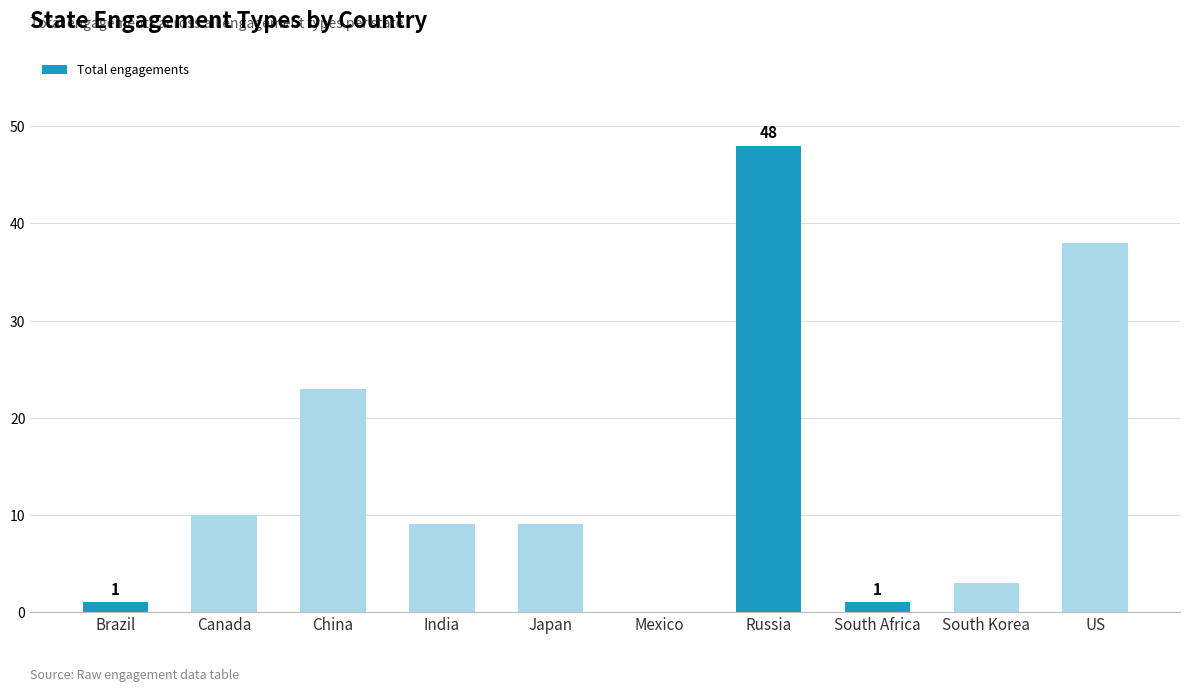

At which category does the chart reach its peak across all series?

Russia